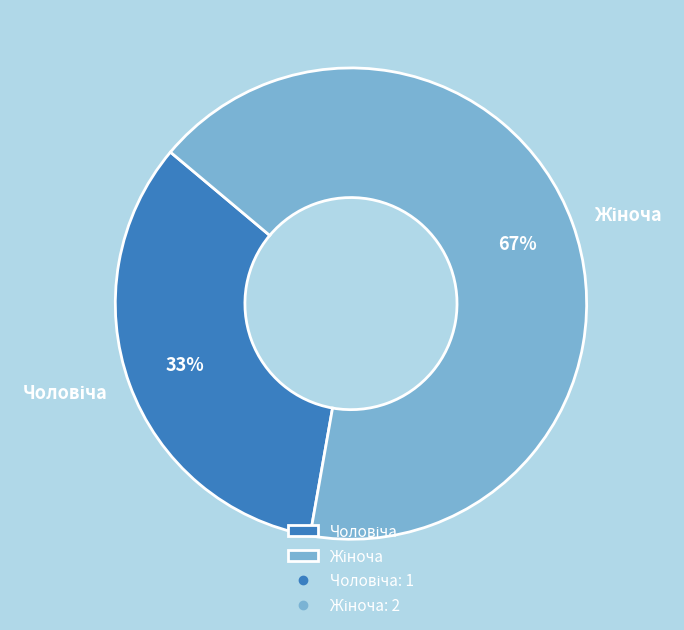

Is there a majority slice in this chart?

Yes